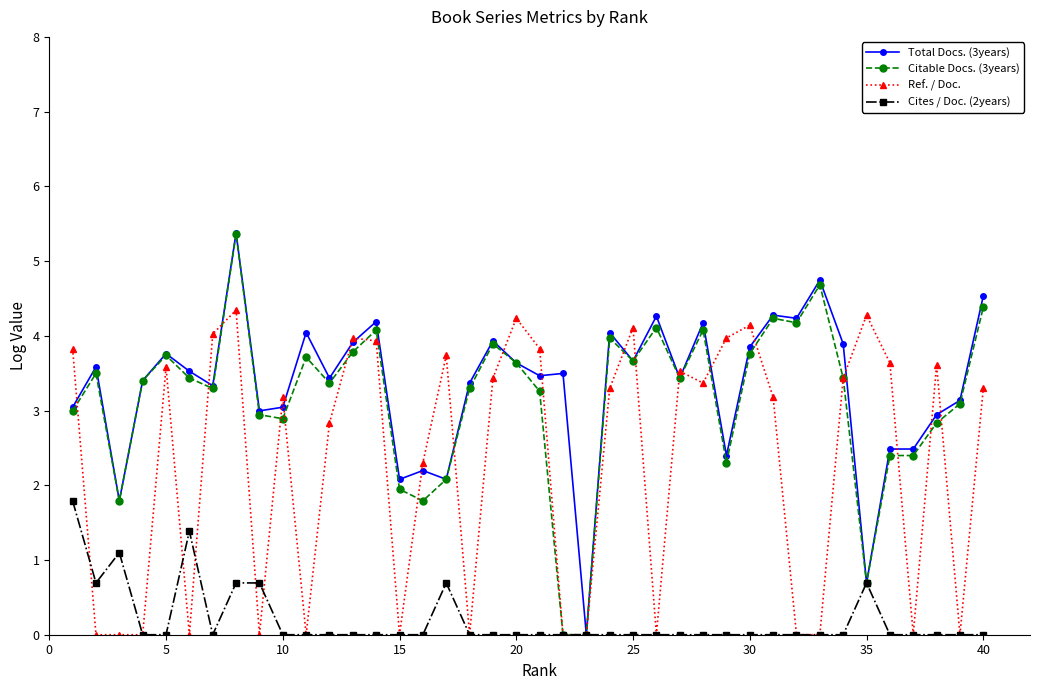

True or false: Ref. / Doc. has more than 2 interior local peaks.

True